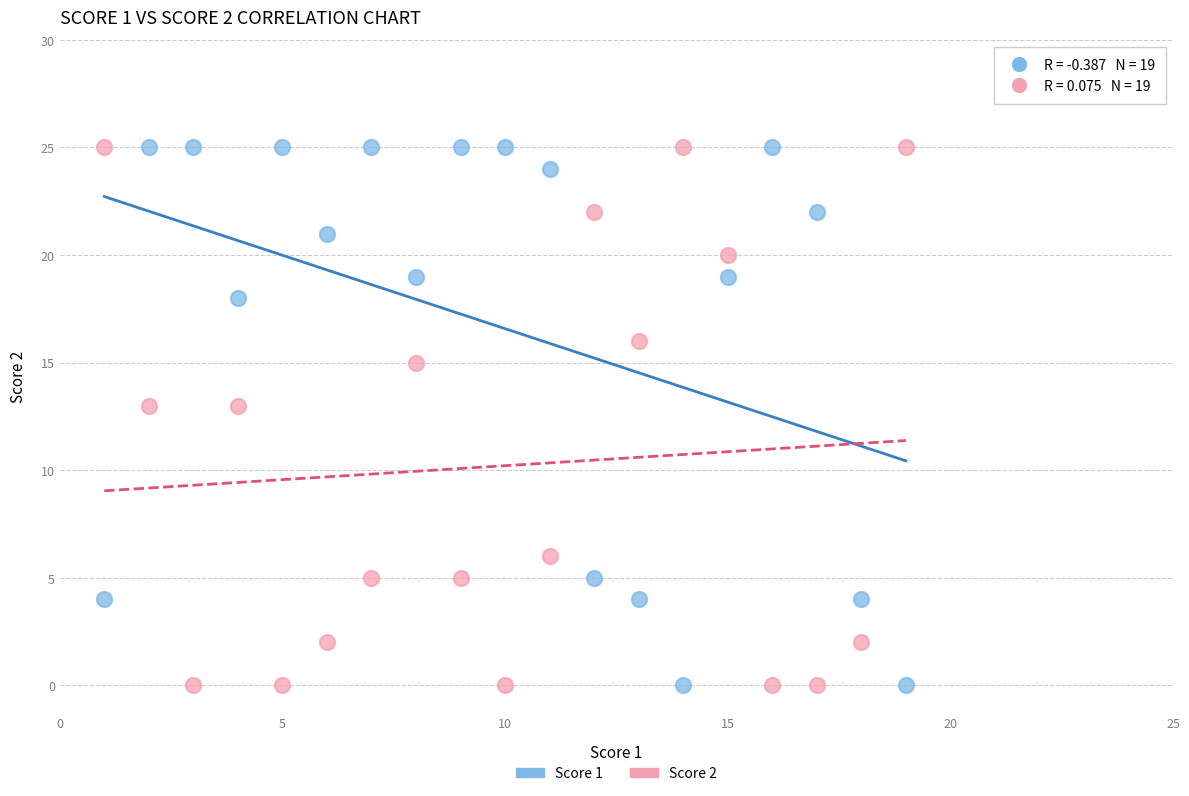

What is the X range (max minus min) for the scatter plot?

18